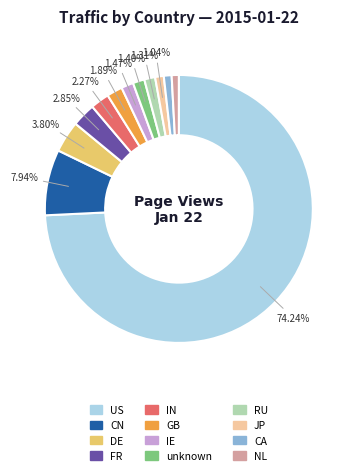

Count the number of slices in the pie.

12